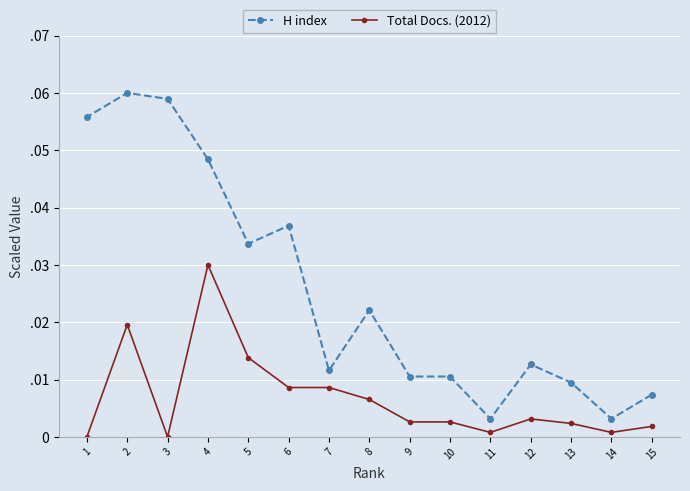

What are all the series names shown in the legend?

H index, Total Docs. (2012)